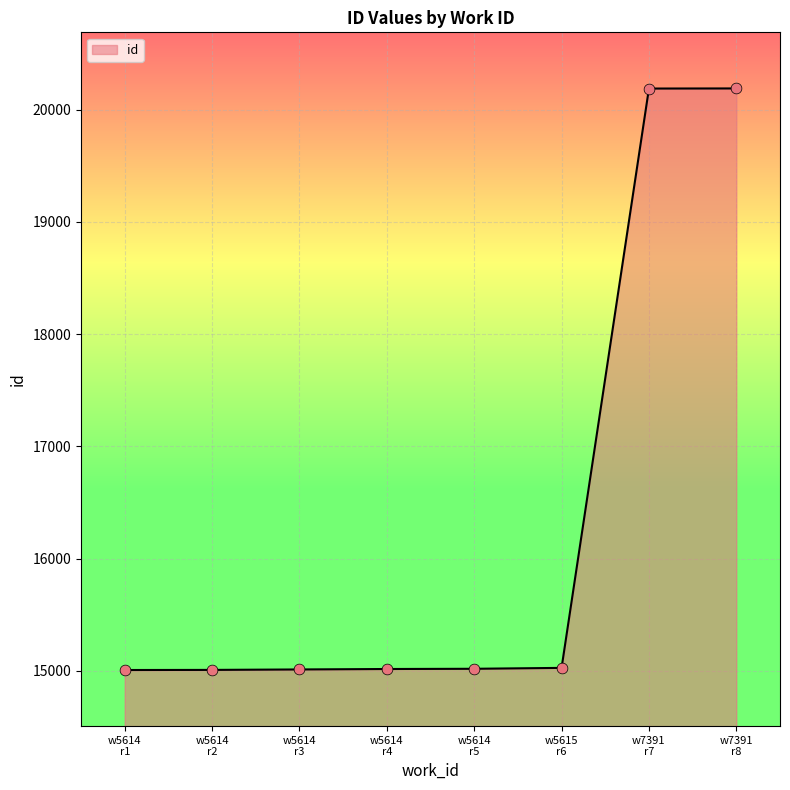

What is the difference between the maximum and minimum values?

5183